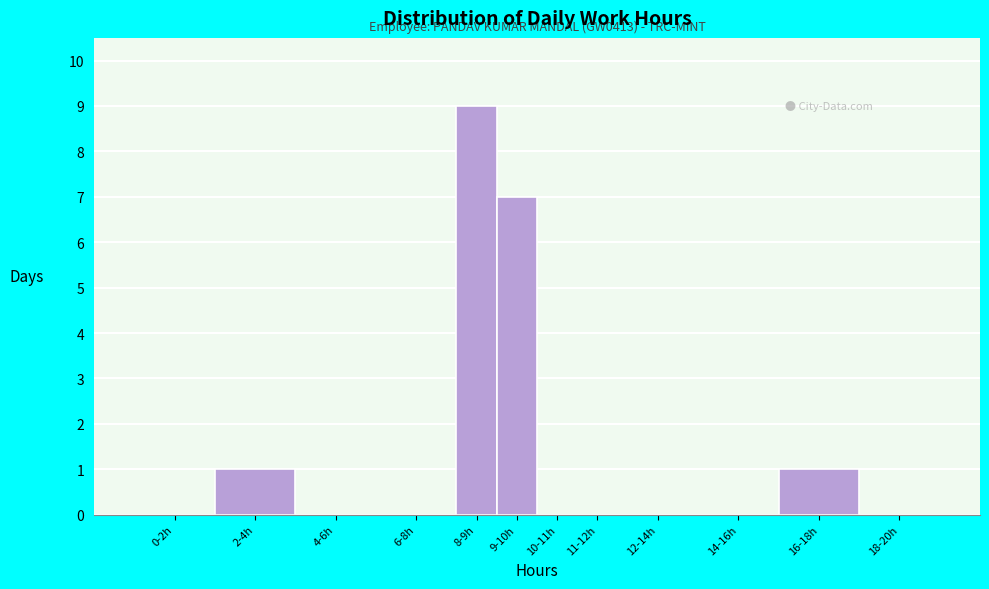

Reading right to left, extract all data points from this chart.

18-20h=0	16-18h=1	14-16h=0	12-14h=0	11-12h=0	10-11h=0	9-10h=7	8-9h=9	6-8h=0	4-6h=0	2-4h=1	0-2h=0